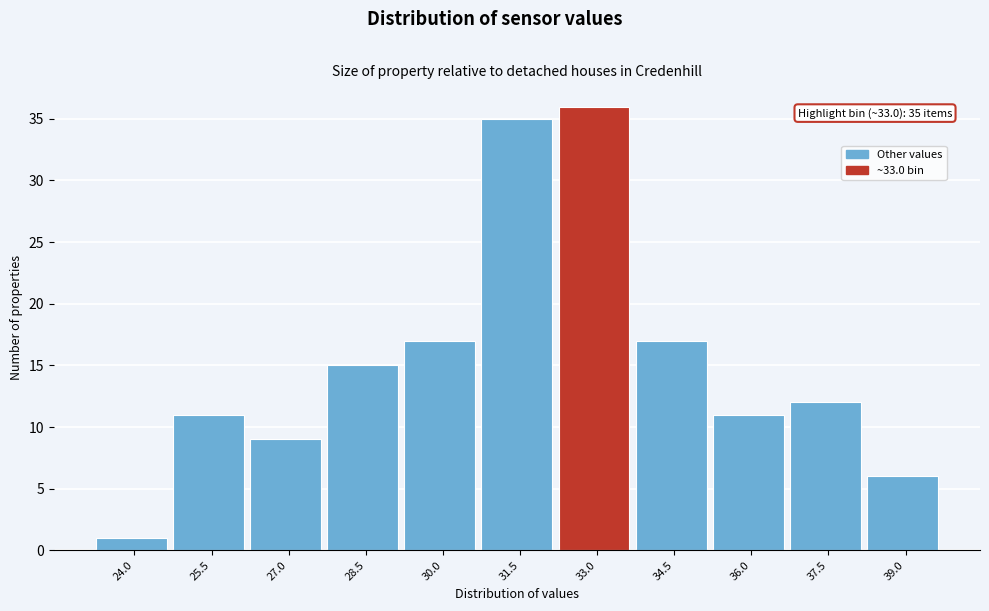

Reading right to left, extract all data points from this chart.

6	12	11	17	36	35	17	15	9	11	1